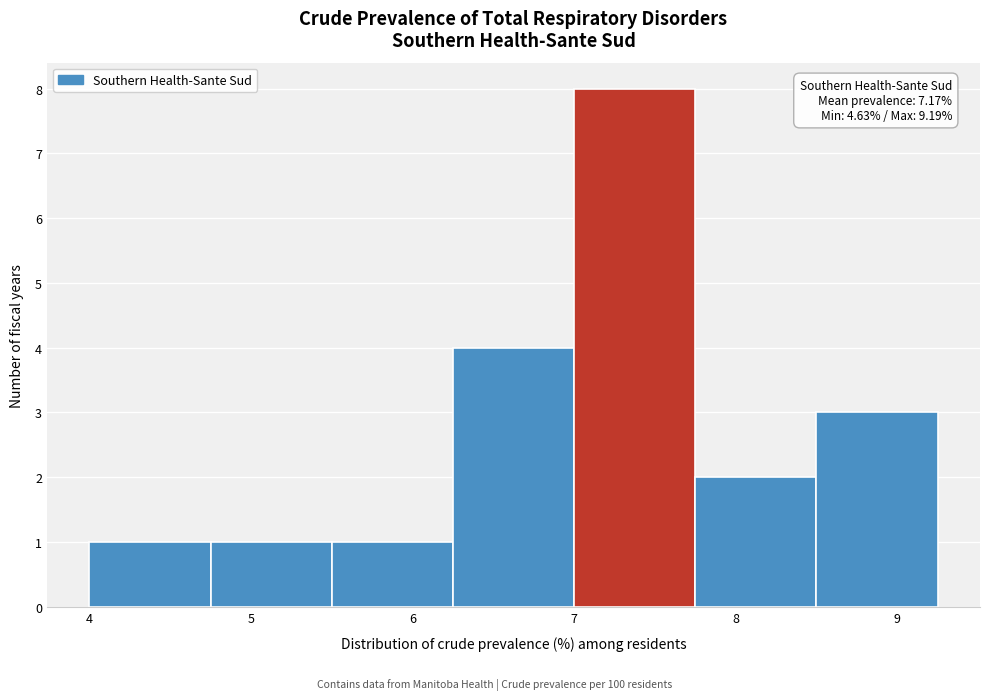

Which range on the x-axis has the tallest bar?

7.00 to 7.75